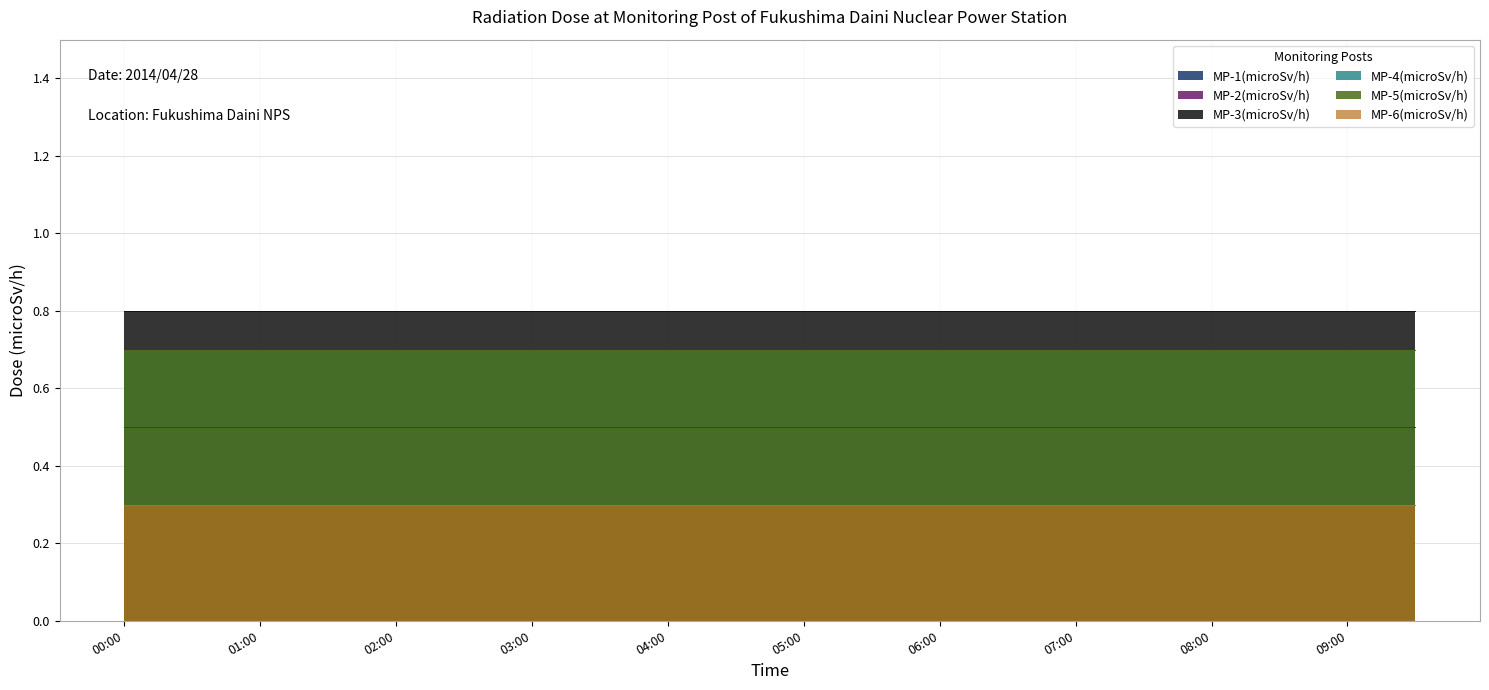

Which category has the highest value across all series?

00:00